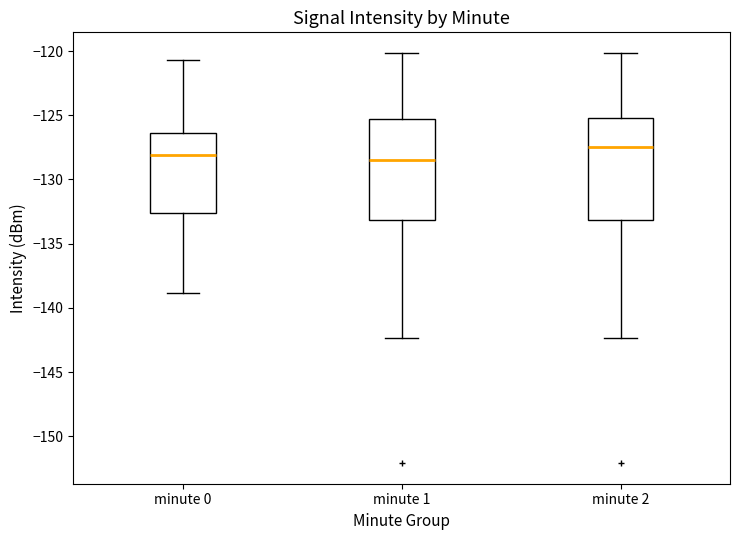

Where does the median line of the box for minute 2 sit on the y-axis? The values are not printed on the chart, so give them approximately, as read against the axis.

-127.5